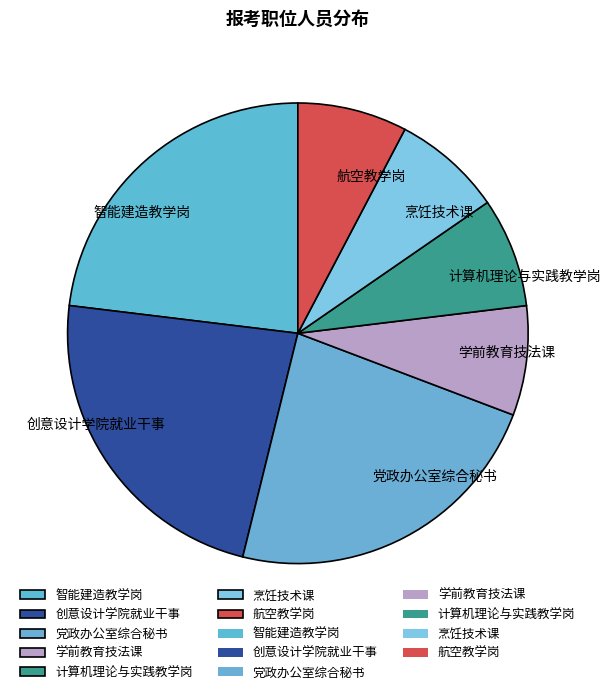

Count the number of slices in the pie.

7